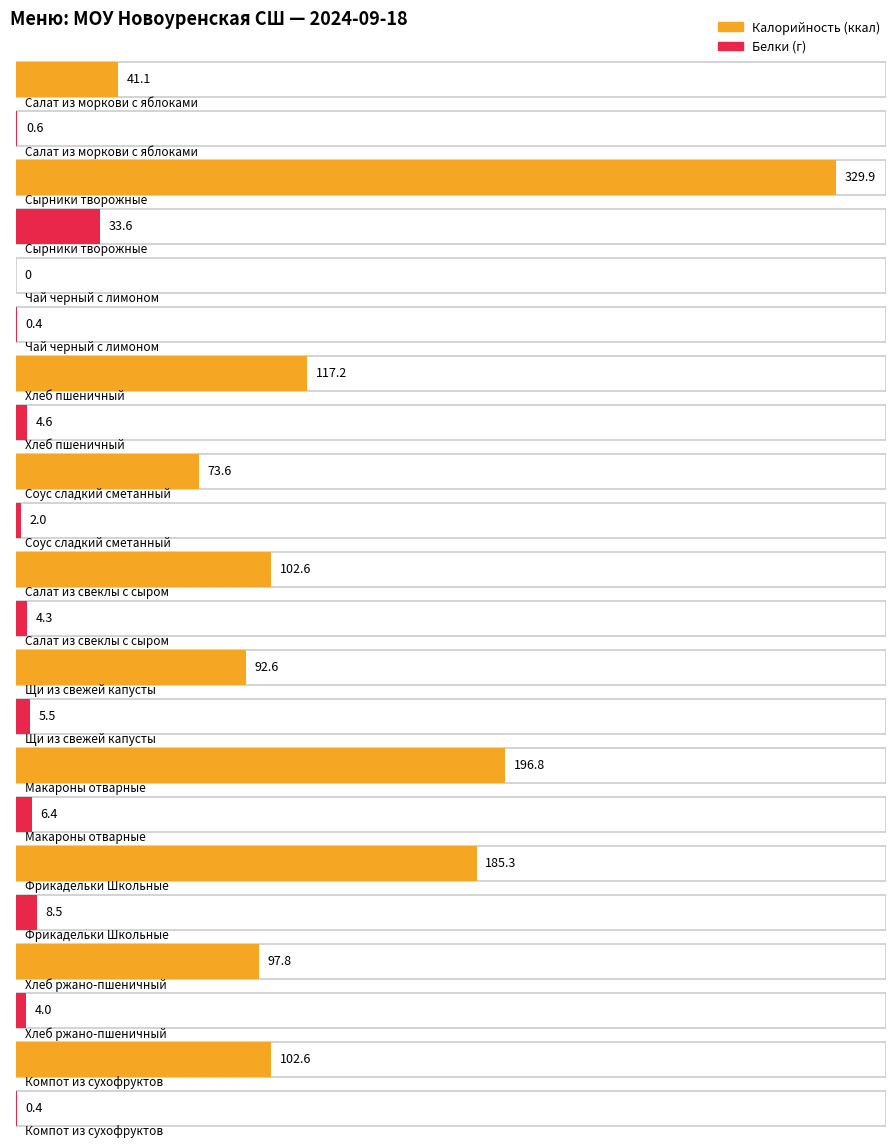

At which category does the chart reach its minimum across all series?

Чай черный с лимоном